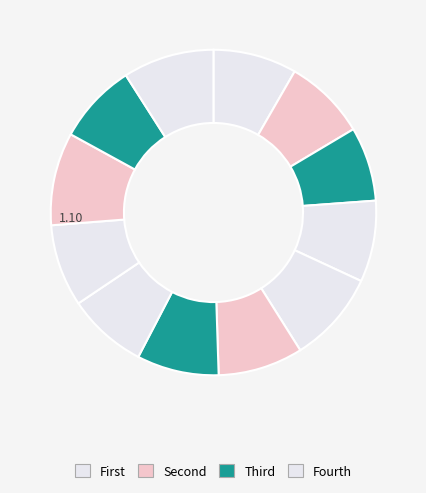

Count the number of slices in the pie.

12